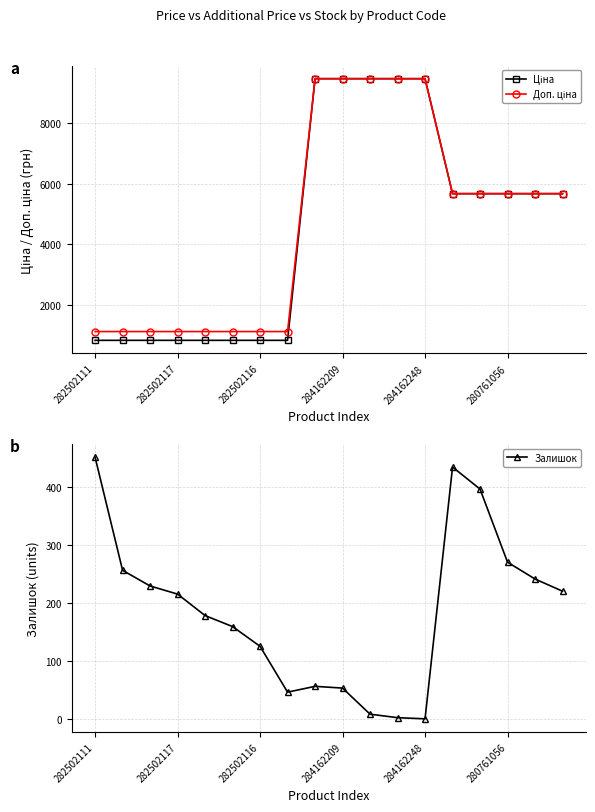

What is the difference between the maximum and second lowest values in the Залишок series?

449